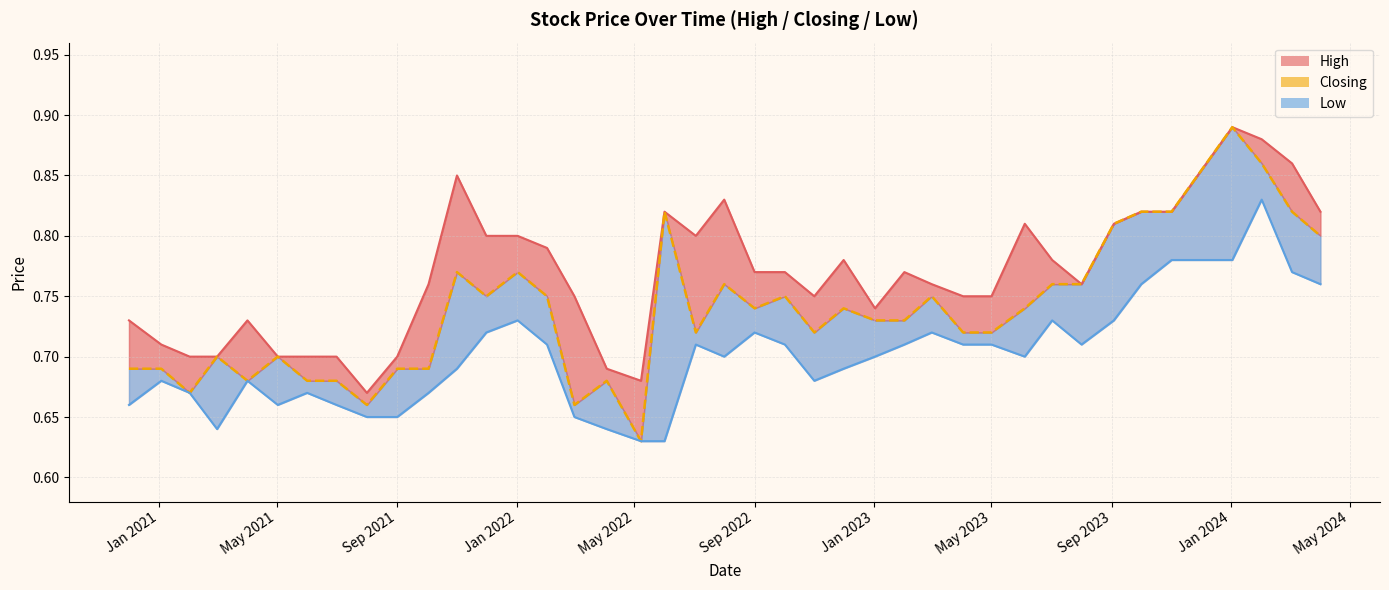

List the labels in order of Closing value, smallest first.

08/05/2022, 01/03/2022, 01/08/2021, 01/02/2021, 03/04/2022, 01/07/2021, 01/06/2021, 01/04/2021, 03/10/2021, 01/09/2021, 03/01/2021, 01/12/2020, 02/05/2021, 01/03/2021, 01/05/2023, 02/04/2023, 01/11/2022, 03/07/2022, 01/02/2023, 02/01/2023, 04/06/2023, 01/12/2022, 01/09/2022, 01/03/2023, 02/10/2022, 01/02/2022, 01/12/2021, 01/08/2023, 02/07/2023, 01/08/2022, 02/01/2022, 01/11/2021, 01/04/2024, 03/09/2023, 03/03/2024, 01/11/2023, 01/10/2023, 01/06/2022, 01/02/2024, 02/01/2024